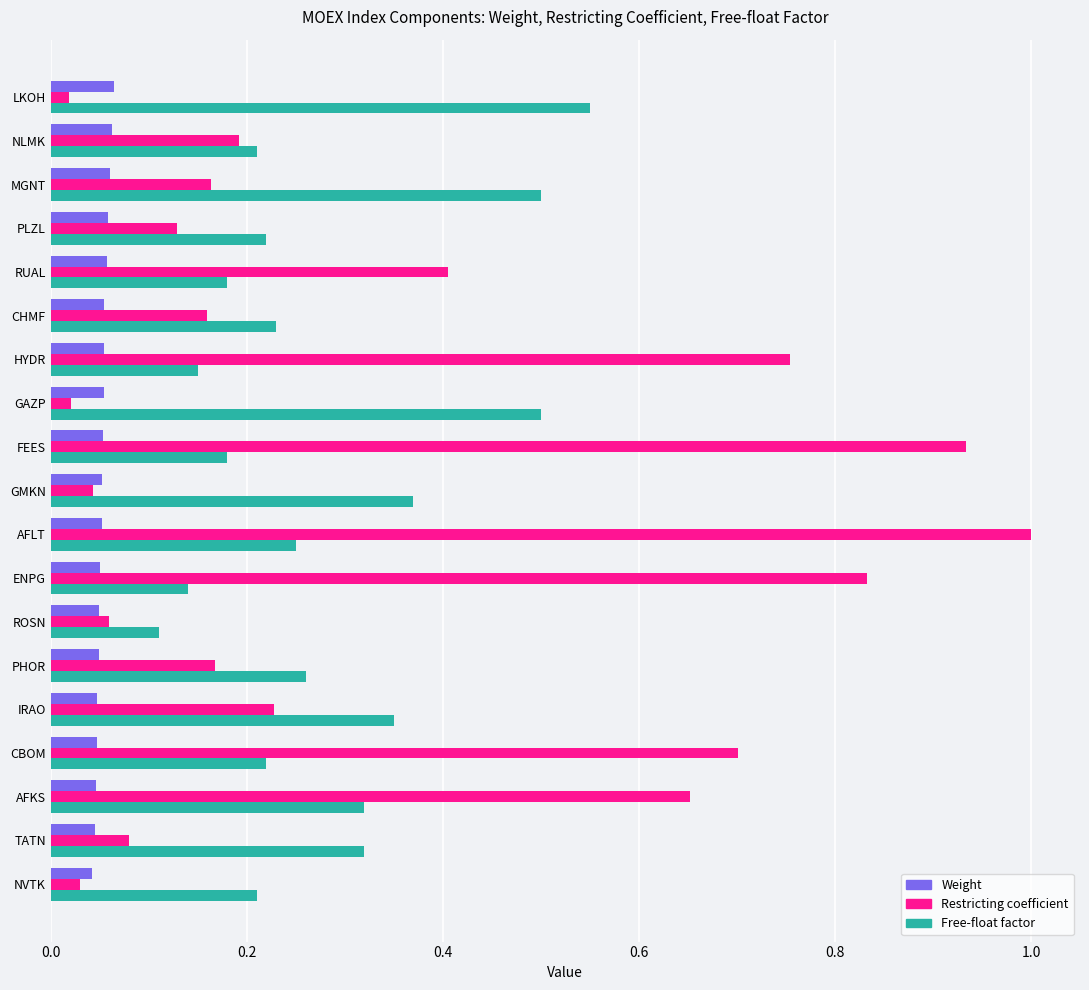

What are all the series names shown in the legend?

Weight, Restricting coefficient, Free-float factor